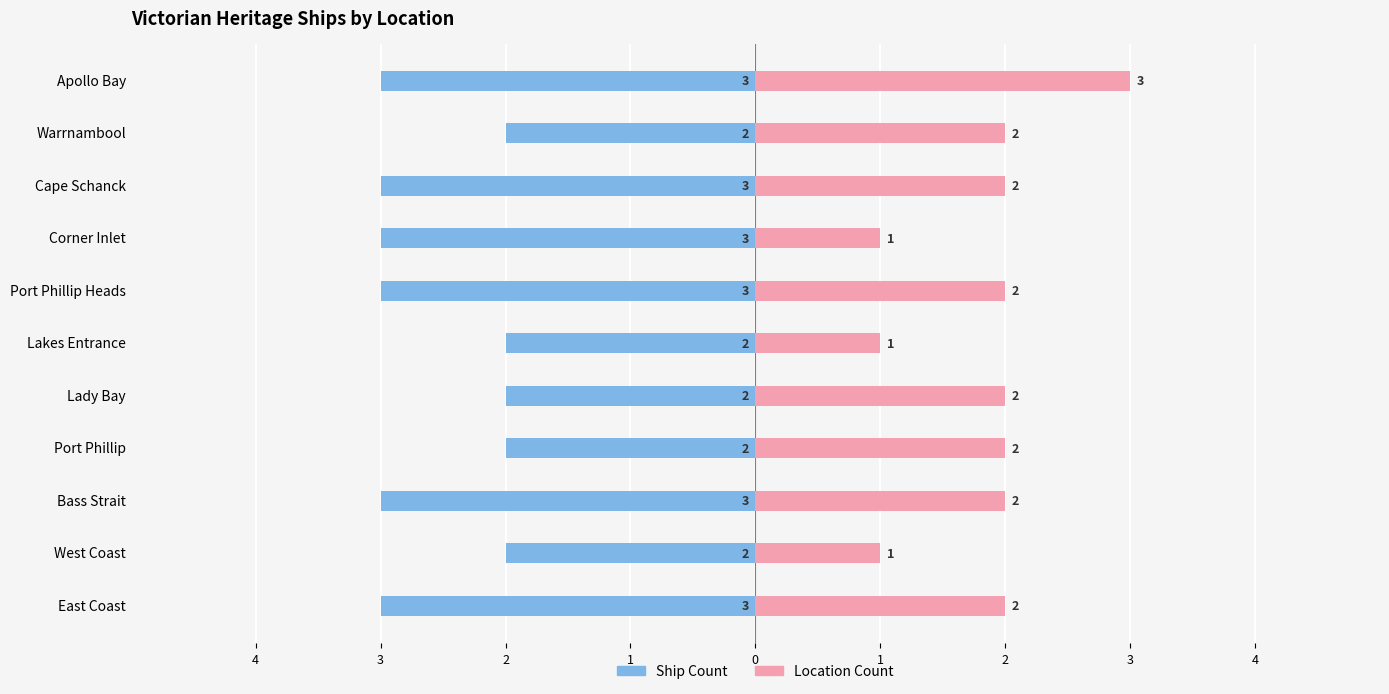

List the series in order of their peak value, highest first.

Location Count, Ship Count